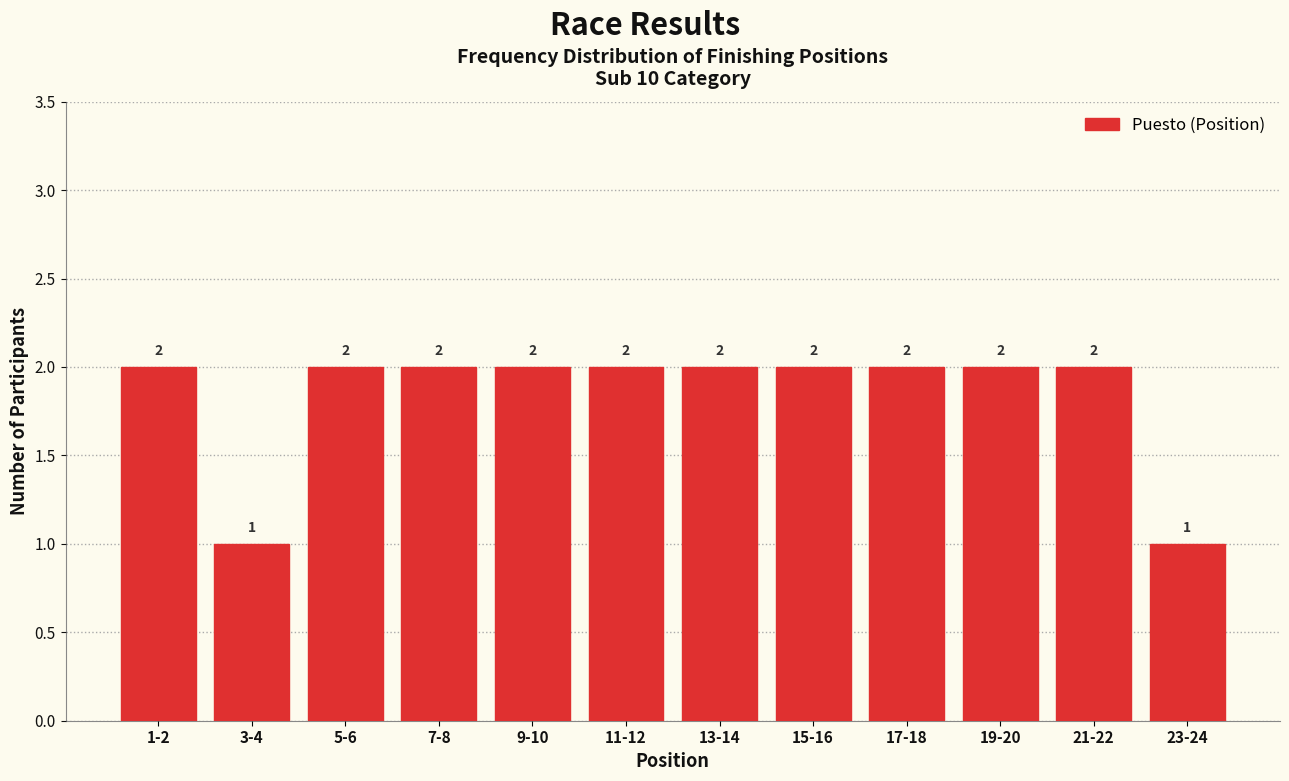

Reading left to right, extract all data points from this chart.

2	1	2	2	2	2	2	2	2	2	2	1